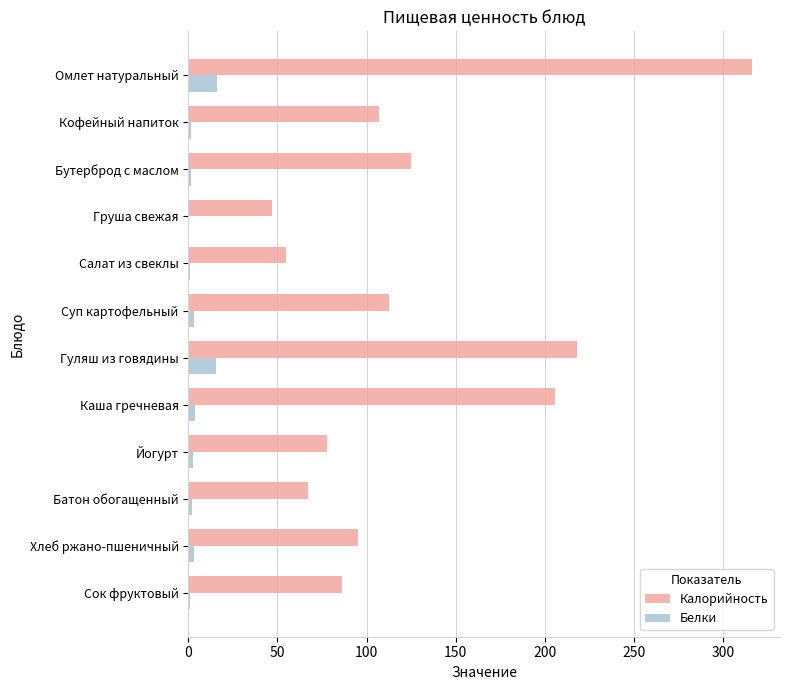

The Калорийность series shows 86.0 at Сок фруктовый. True or false?

True